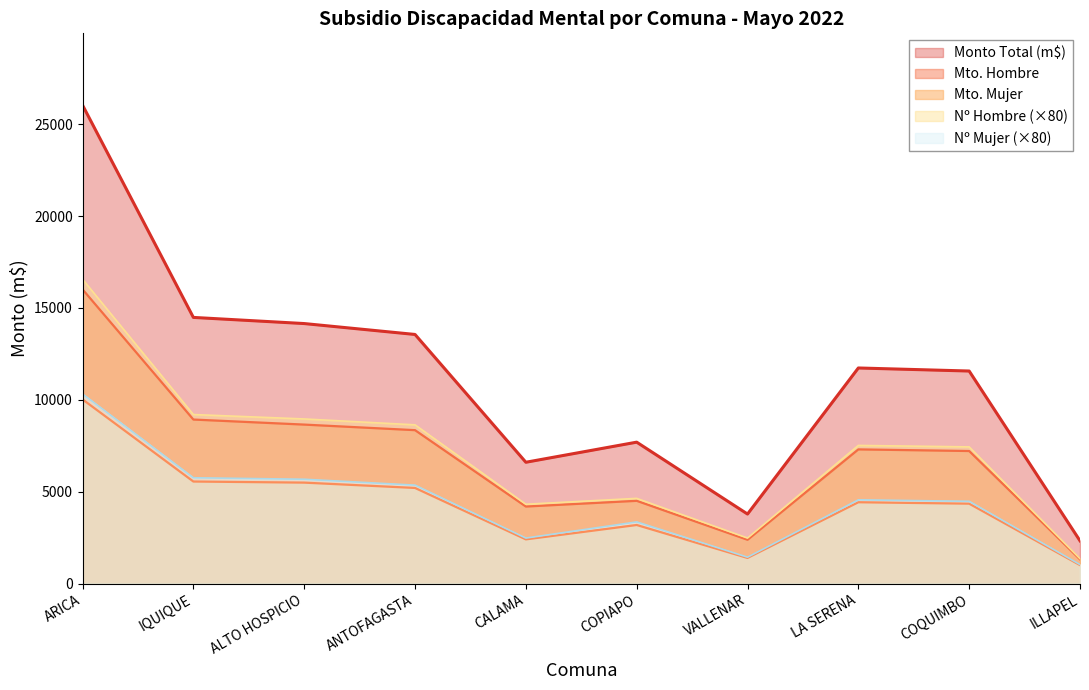

Count the number of data series in this chart.

5